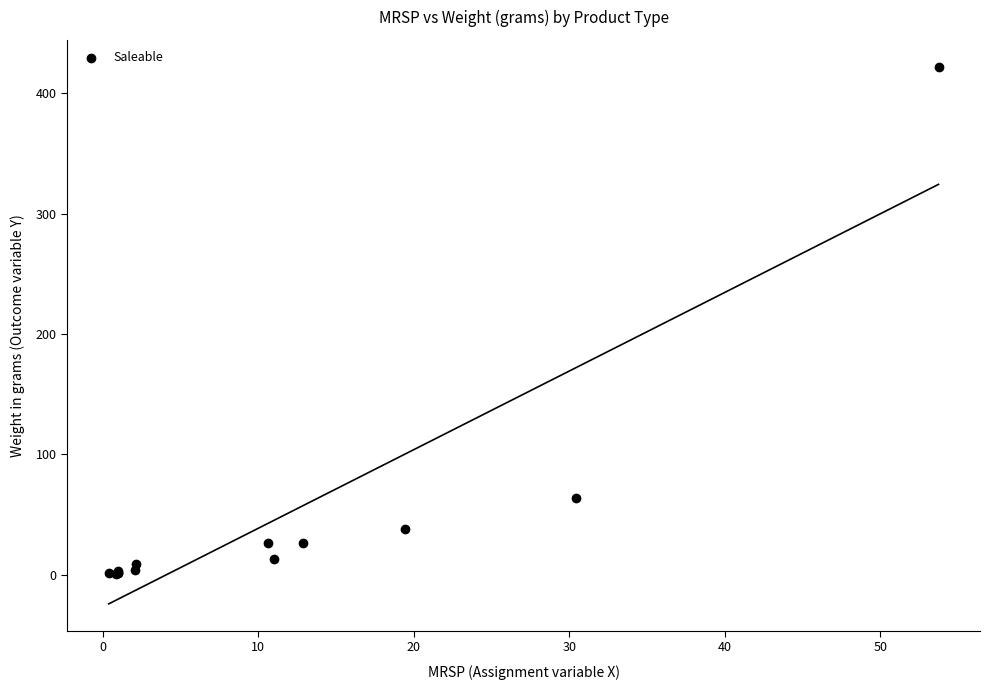

What Y value in the scatter plot is closest to 211?

64.0